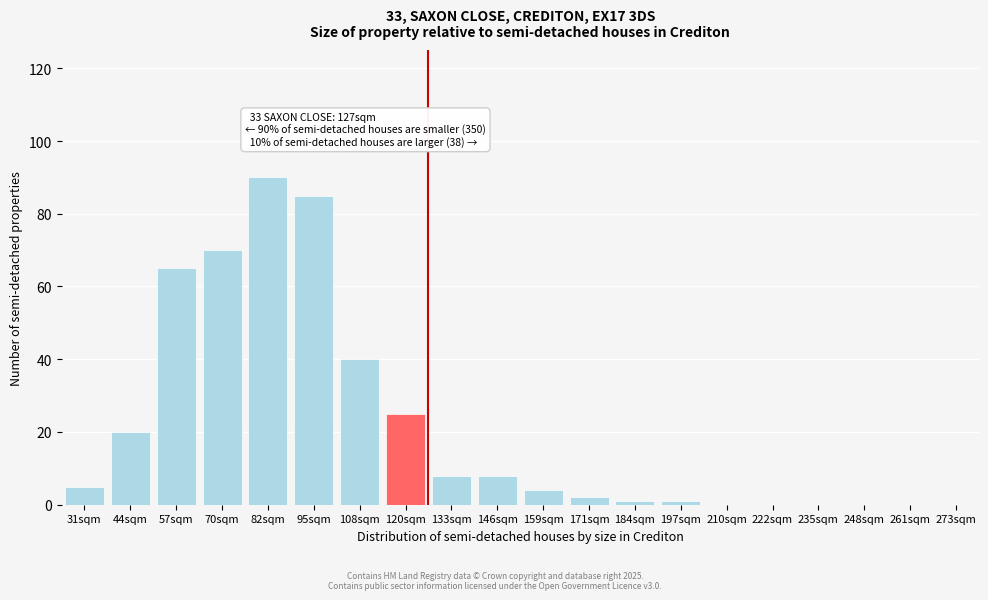

Reading left to right, list all the values displayed in this chart.

31sqm=5	44sqm=20	57sqm=65	70sqm=70	82sqm=90	95sqm=85	108sqm=40	120sqm=25	133sqm=8	146sqm=8	159sqm=4	171sqm=2	184sqm=1	197sqm=1	210sqm=0	222sqm=0	235sqm=0	248sqm=0	261sqm=0	273sqm=0